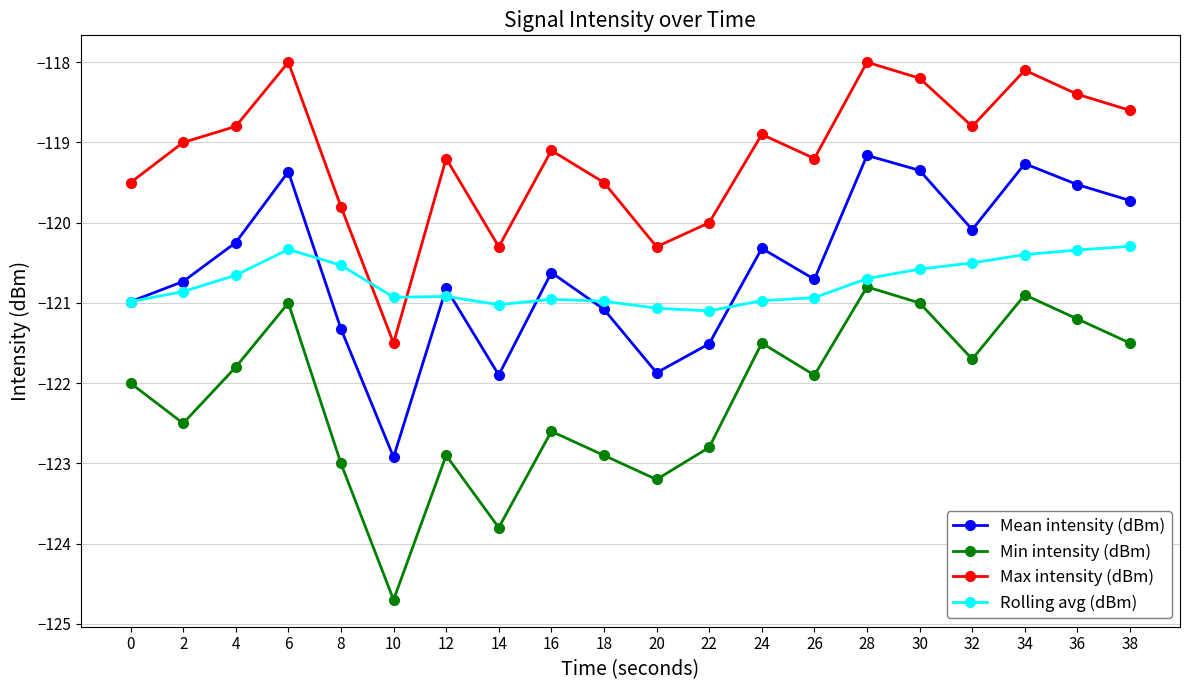

True or false: Max intensity (dBm) has a value of -118.4 at 36.

True